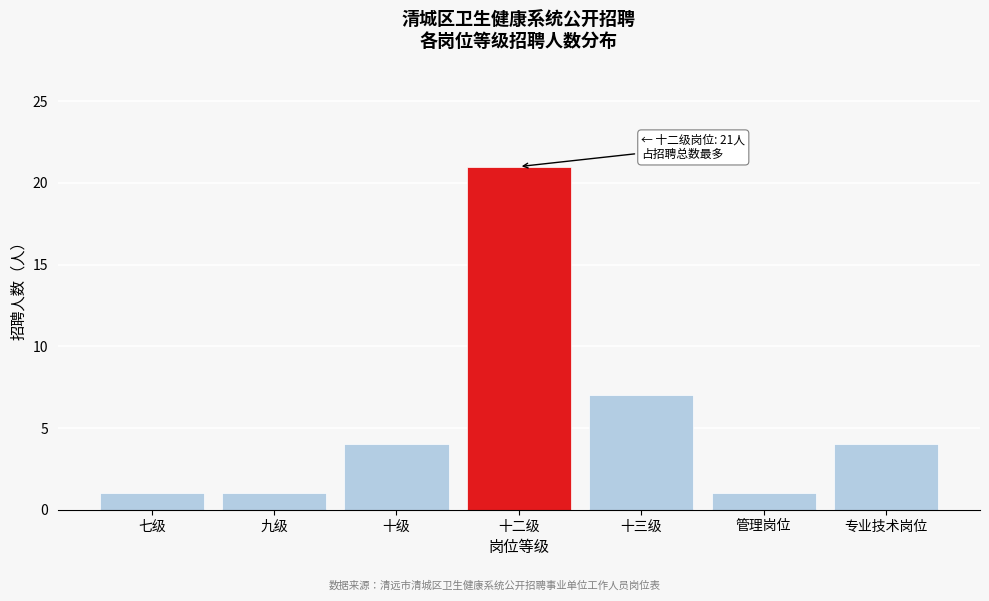

Reading right to left, what are all the values shown in this chart?

4	1	7	21	4	1	1